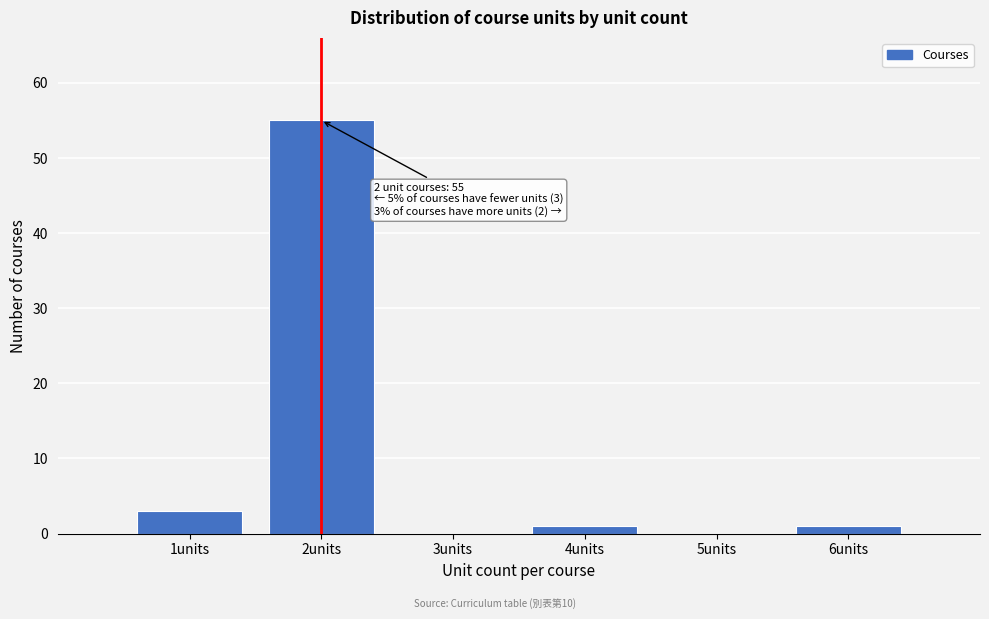

Over which range of the x-axis is the bar tallest?

1.5 to 2.5